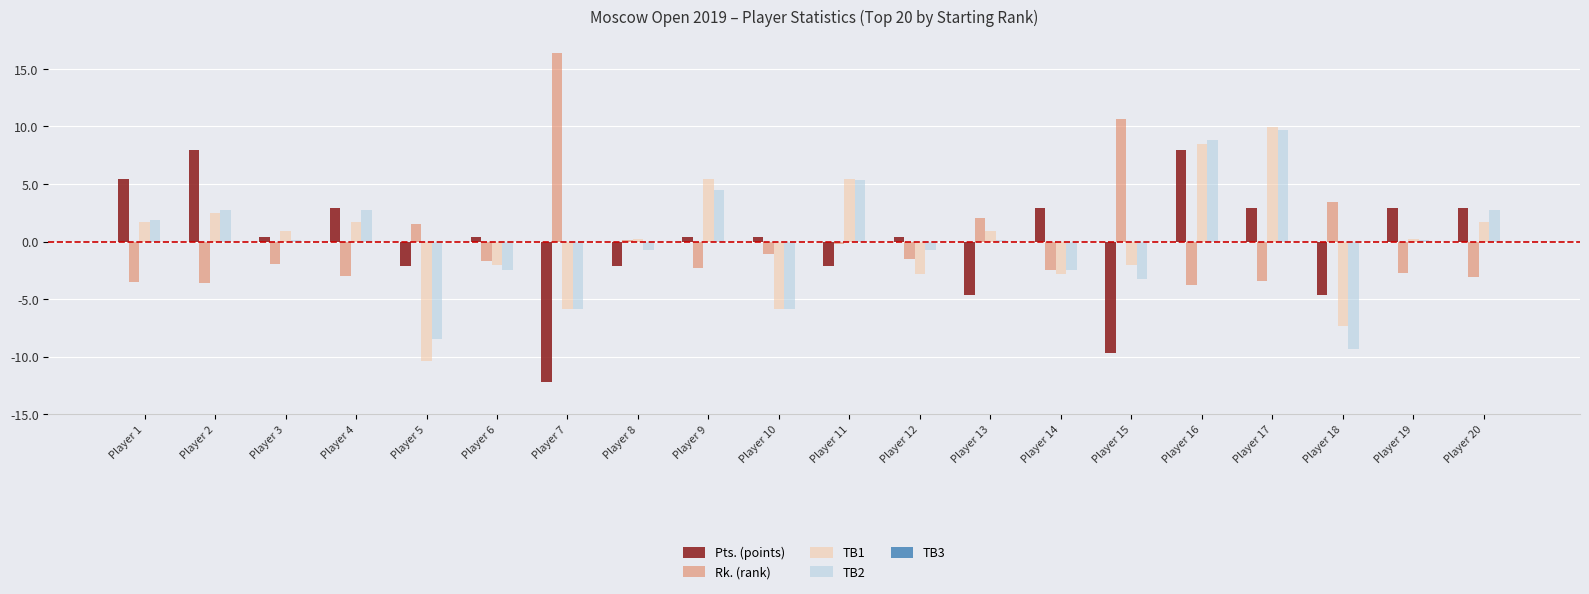

What is the total value across all series at Player 20?

4.3